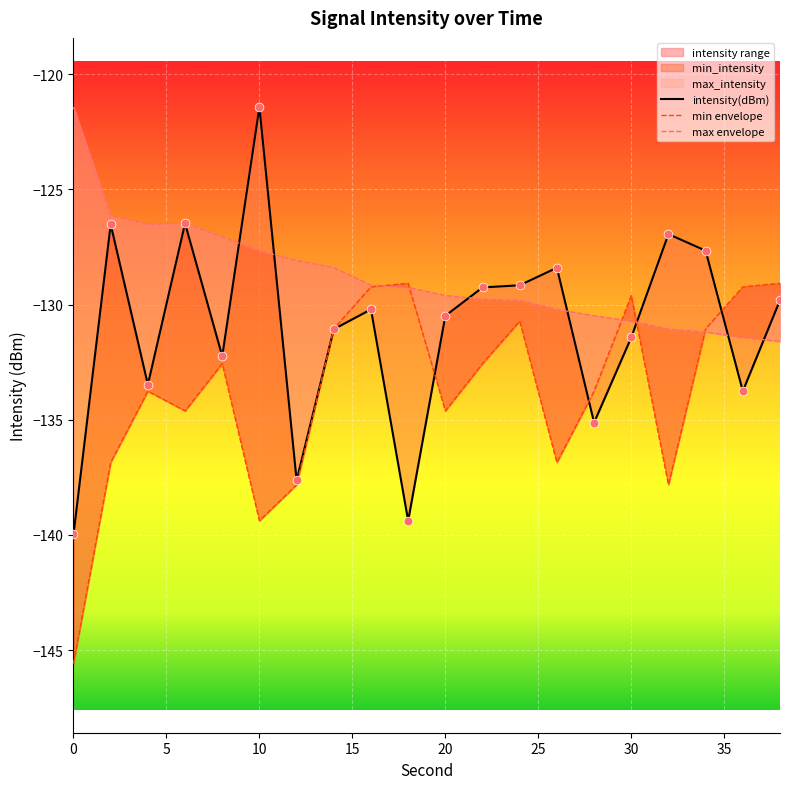

Which series reaches the maximum Y coordinate?

intensity(dBm)